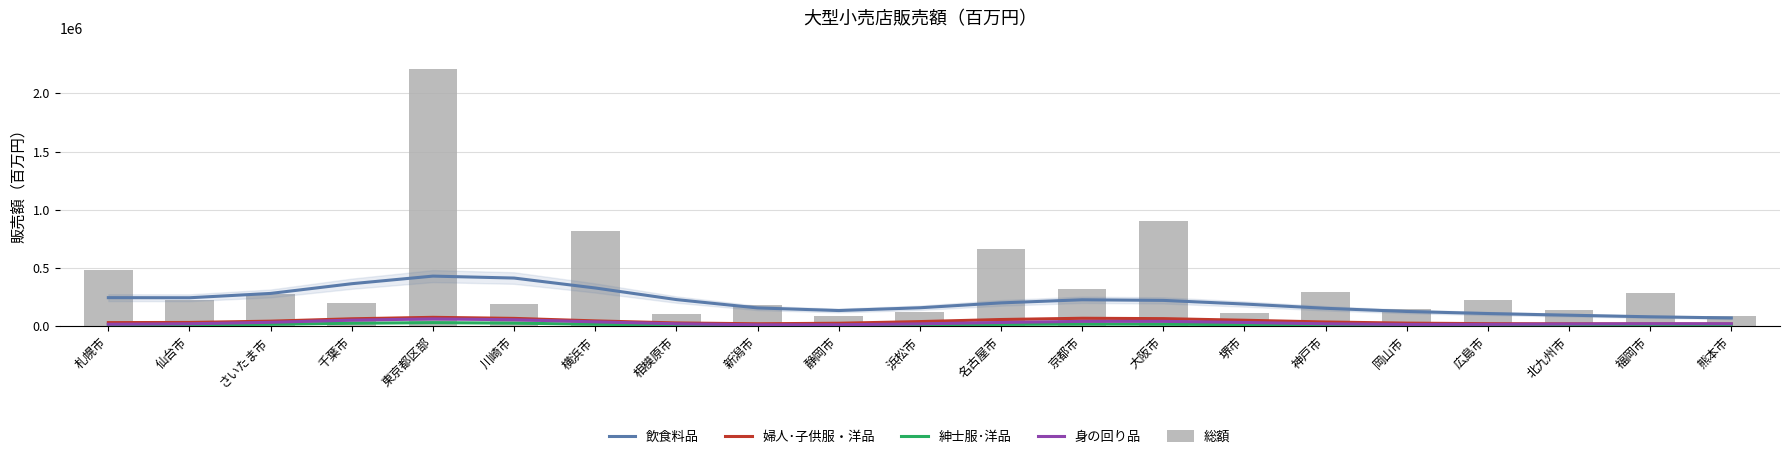

What is the lowest value of the 紳士服･洋品 series?

5690.1